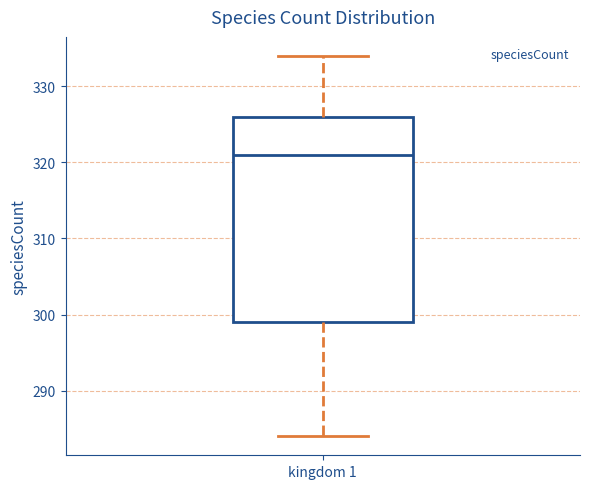

Transcribe this box plot: give where the median line is, the range the box spans, and where the two whiskers end, as read against the y-axis. The values are not printed on the chart, so give them approximately, as read against the axis.

median 321, box 299 to 326, whiskers 284 to 334